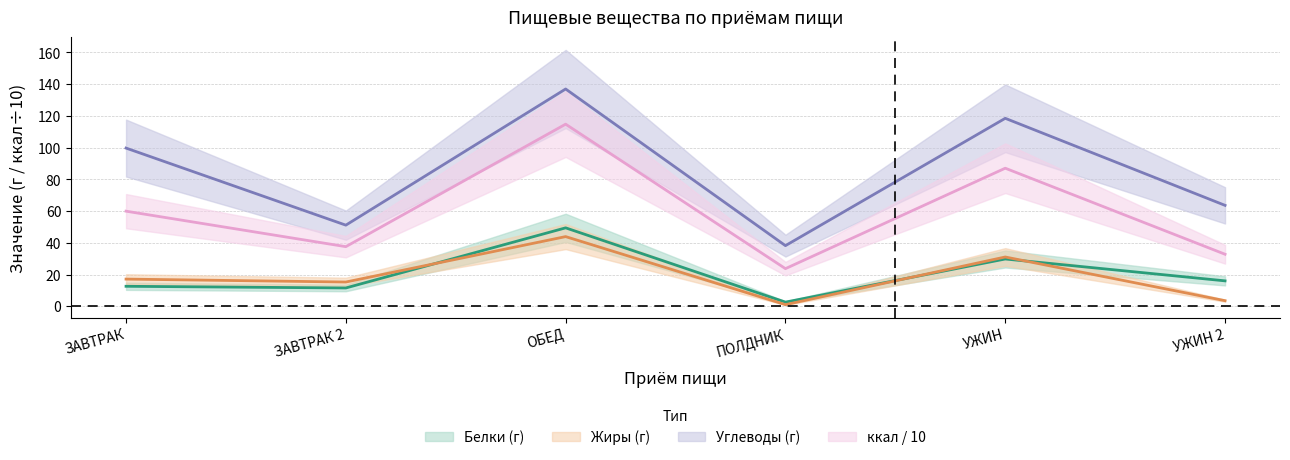

Reading left to right, extract all data points from this chart.

Белки: ЗАВТРАК=12.6	ЗАВТРАК 2=11.5	ОБЕД=49.4	ПОЛДНИК=2.6	УЖИН=29.8	УЖИН 2=16.0
Жиры: ЗАВТРАК=17.1	ЗАВТРАК 2=15.3	ОБЕД=43.9	ПОЛДНИК=1.0	УЖИН=31.1	УЖИН 2=3.5
Углеводы: ЗАВТРАК=99.7	ЗАВТРАК 2=51.1	ОБЕД=137.0	ПОЛДНИК=38.2	УЖИН=118.5	УЖИН 2=63.6
ккал: ЗАВТРАК=59.9	ЗАВТРАК 2=37.6	ОБЕД=114.8	ПОЛДНИК=23.7	УЖИН=87.0	УЖИН 2=32.8